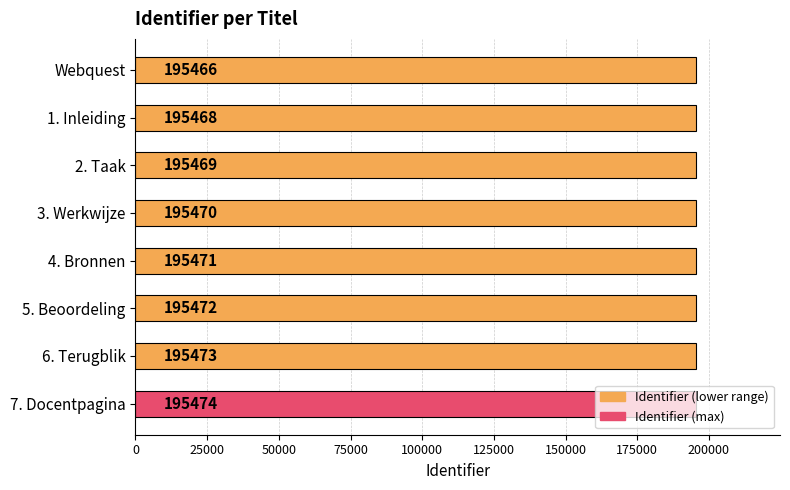

True or false: the data shows 116008 at 3. Werkwijze.

False